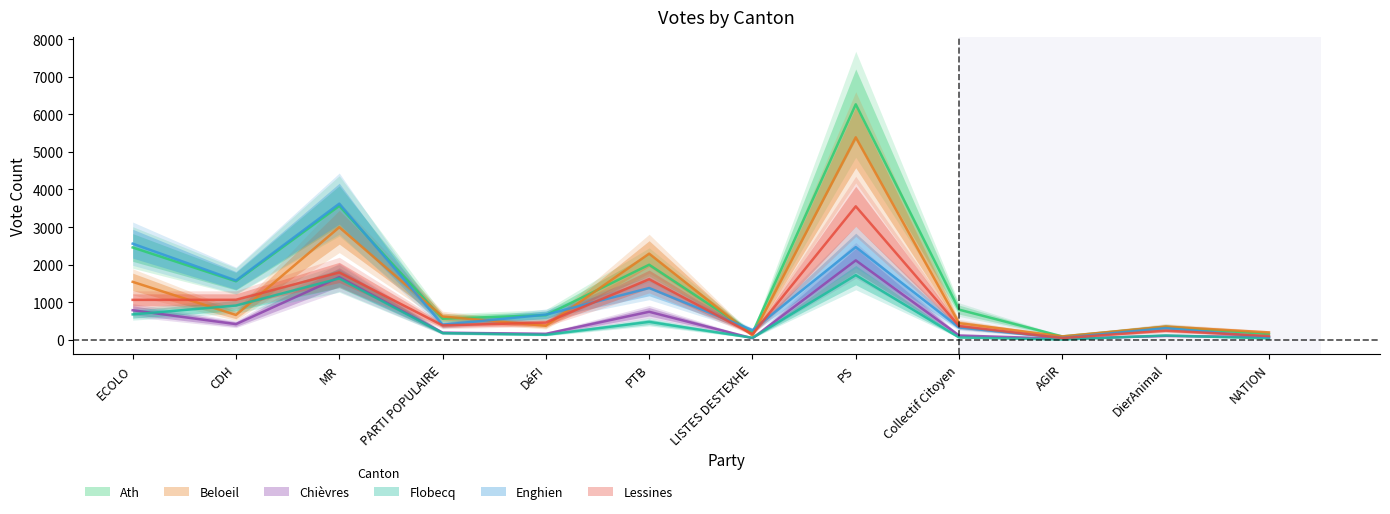

Is the value of Ath at LISTES DESTEXHE greater than the value of Chièvres at ECOLO?

No